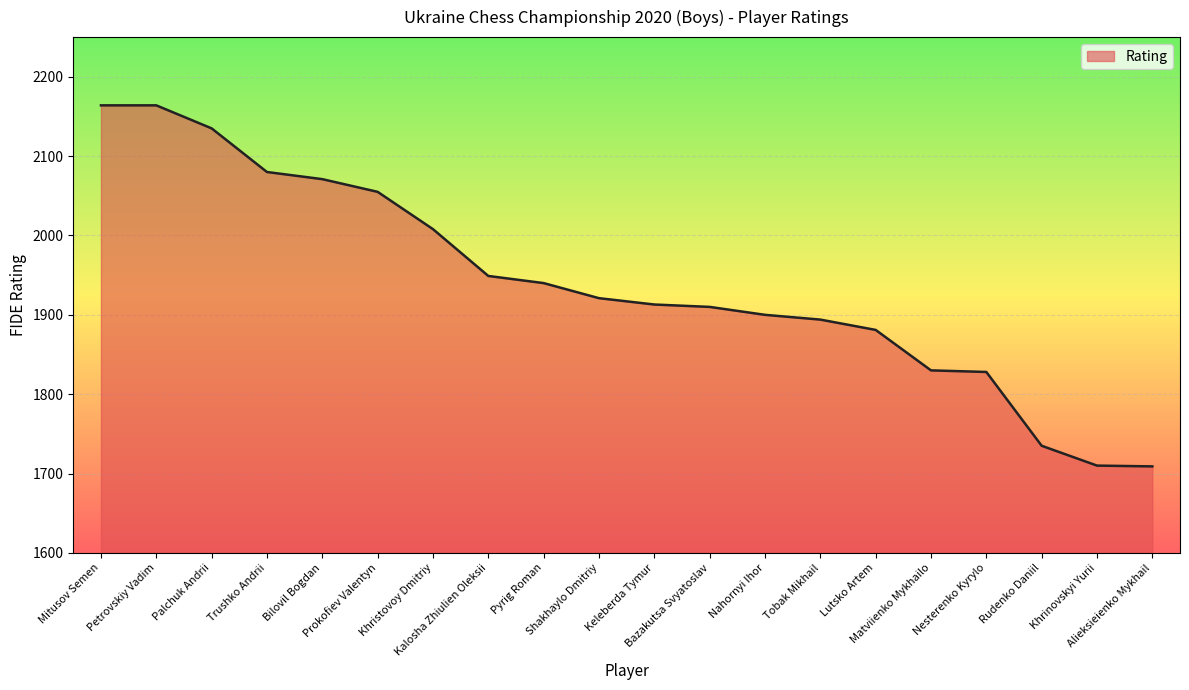

The chart shows a value of 1894 at Tobak Mikhail. True or false?

True